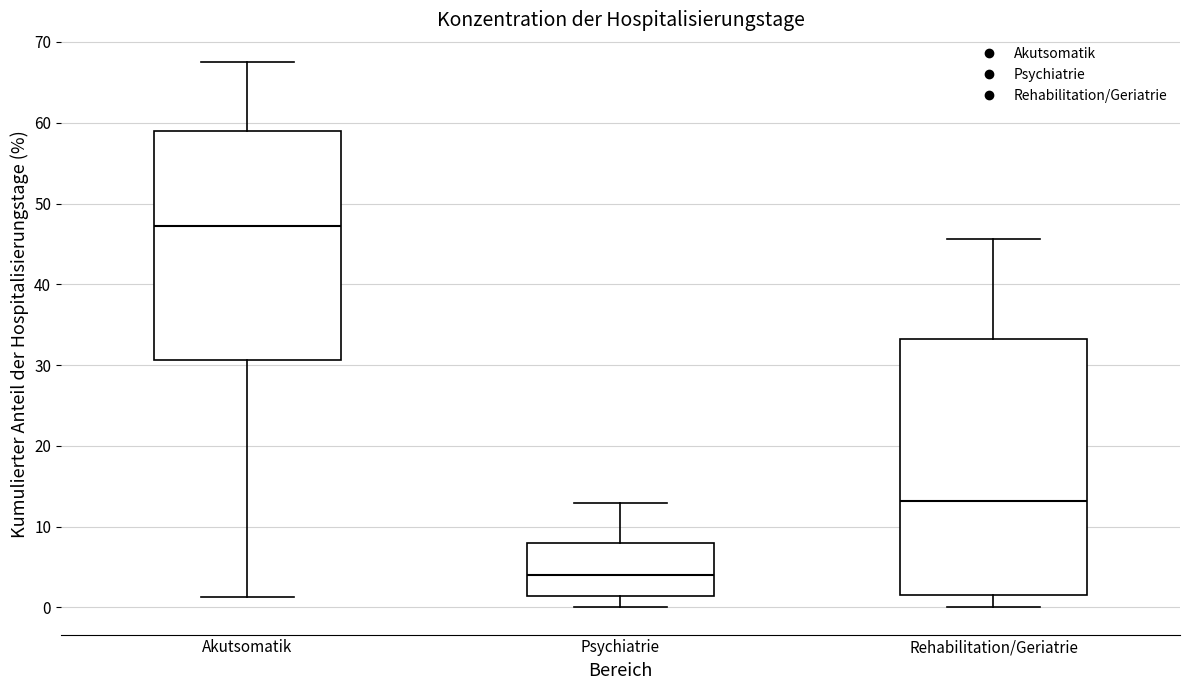

Where does the upper whisker of the box for Psychiatrie end on the y-axis? The values are not printed on the chart, so give them approximately, as read against the axis.

13